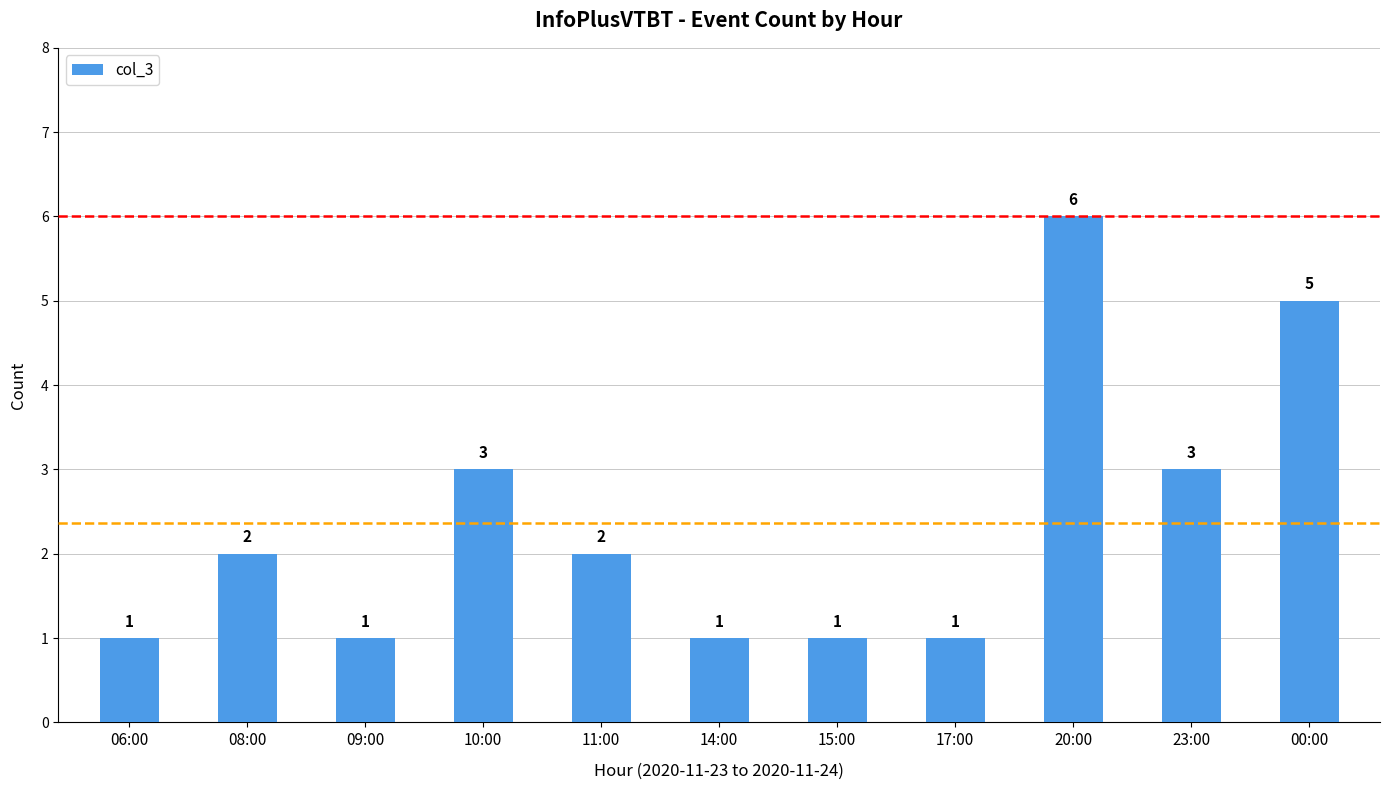

At which category does the chart reach its peak across all series?

20:00